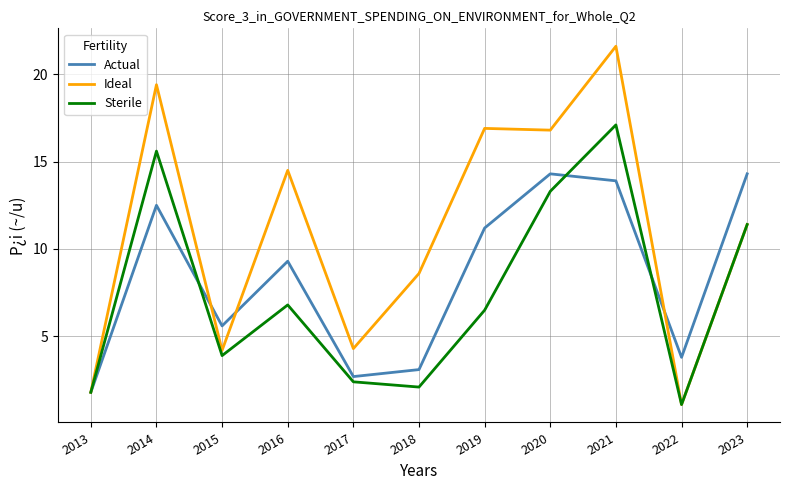

How many values in the Ideal series exceed 11?

6